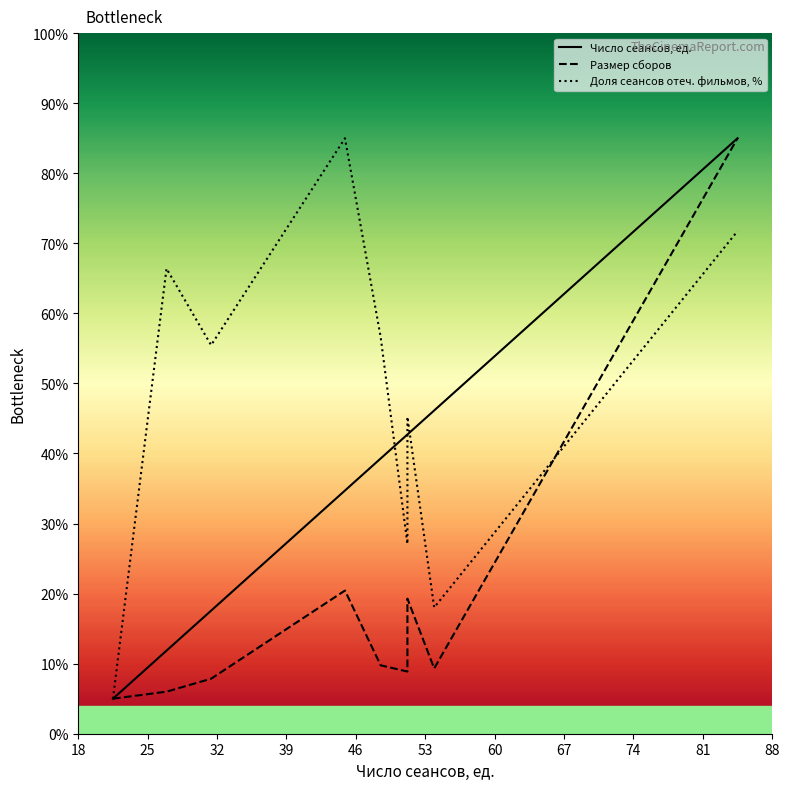

What is the maximum value for Размер сборов?

85.0